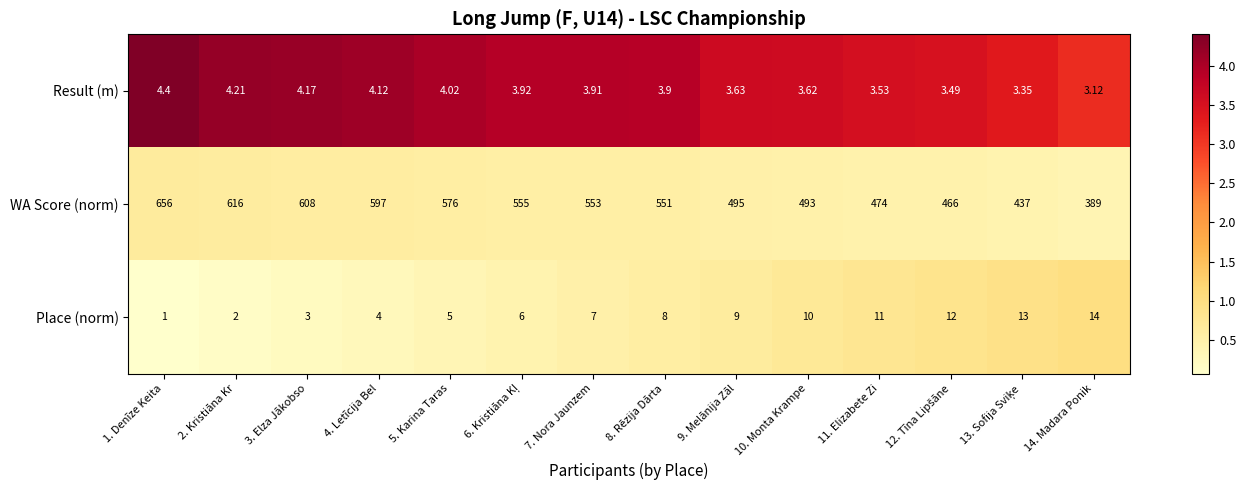

Which series has the largest total across all categories?

WA Score (norm)